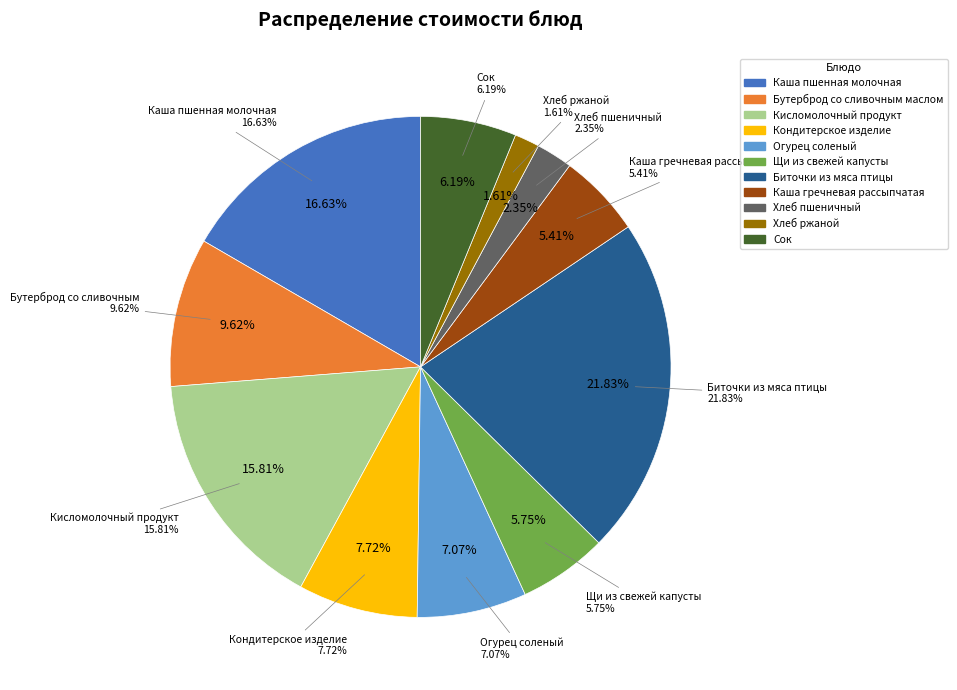

The Сок slice represents 18% of the pie. True or false?

False